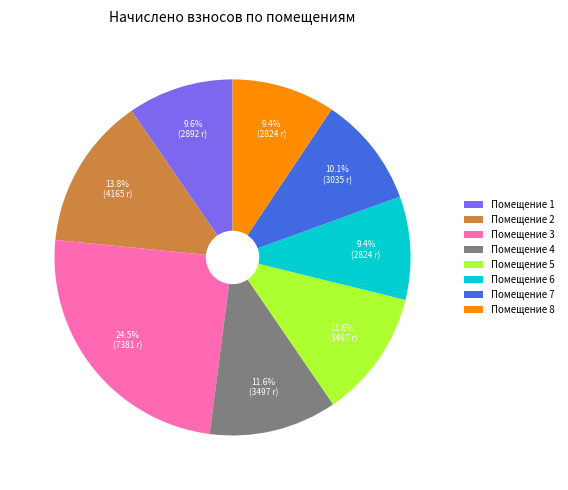

Is the sum of Помещение 6 and Помещение 8 greater than half?

No